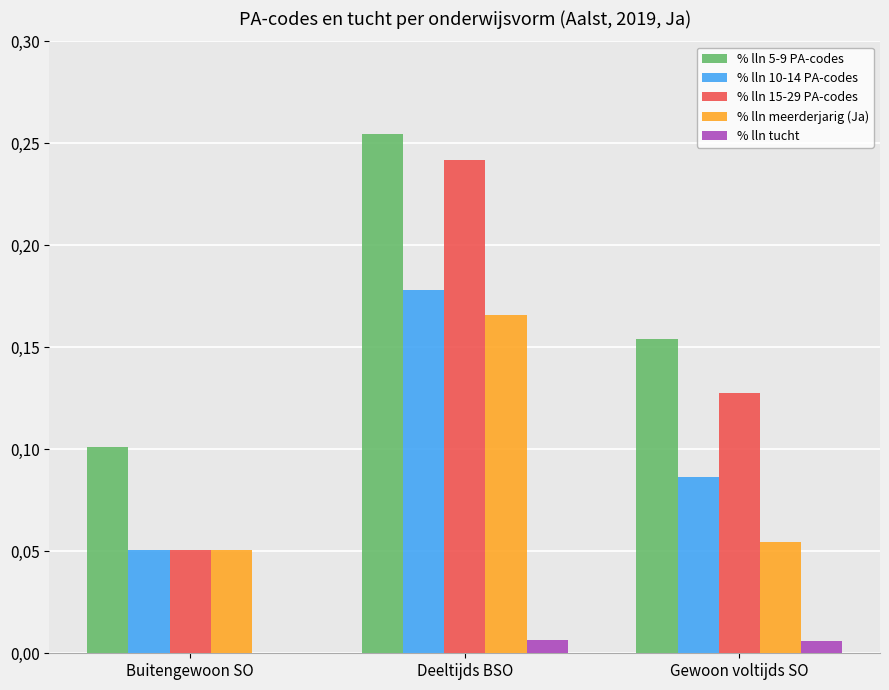

Where is % lln 10-14 PA-codes nearest to the value 0?

Buitengewoon SO